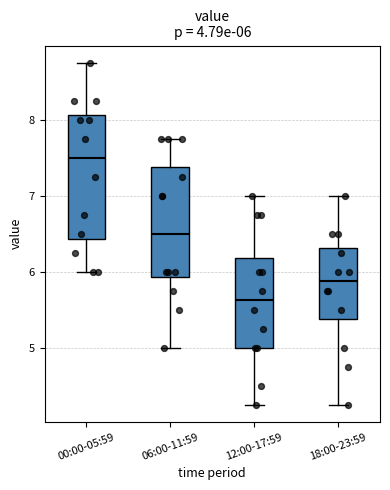

Which box has the highest median line?

00:00-05:59